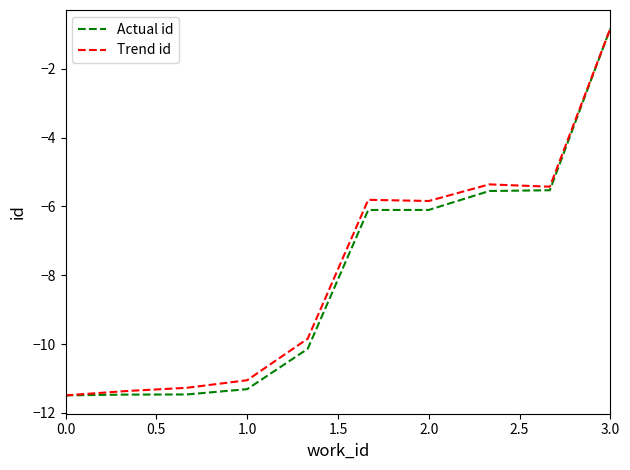

What is the smallest value displayed?

-11.5